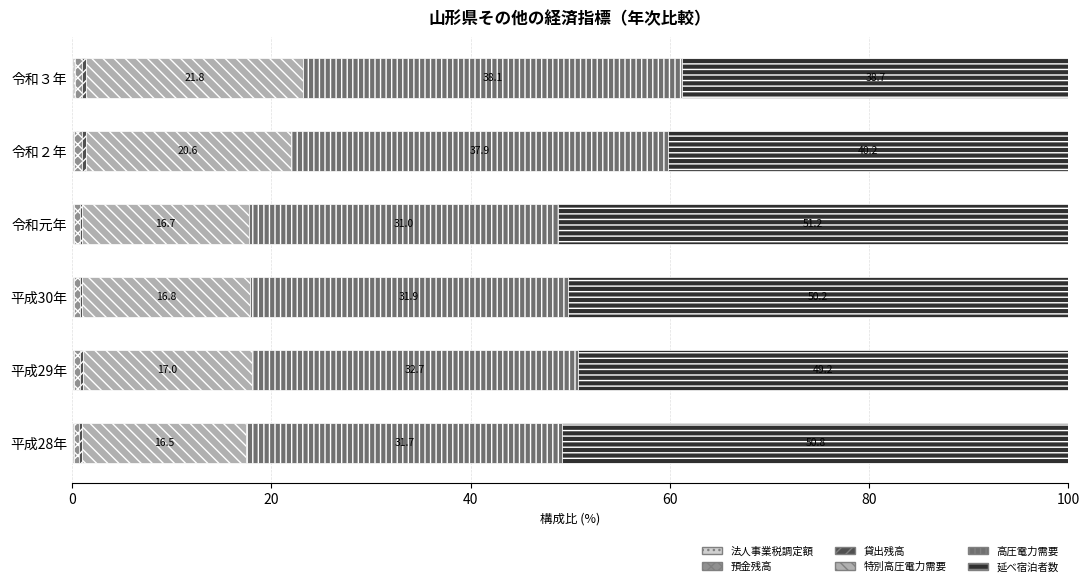

Count the number of categories in the chart.

6